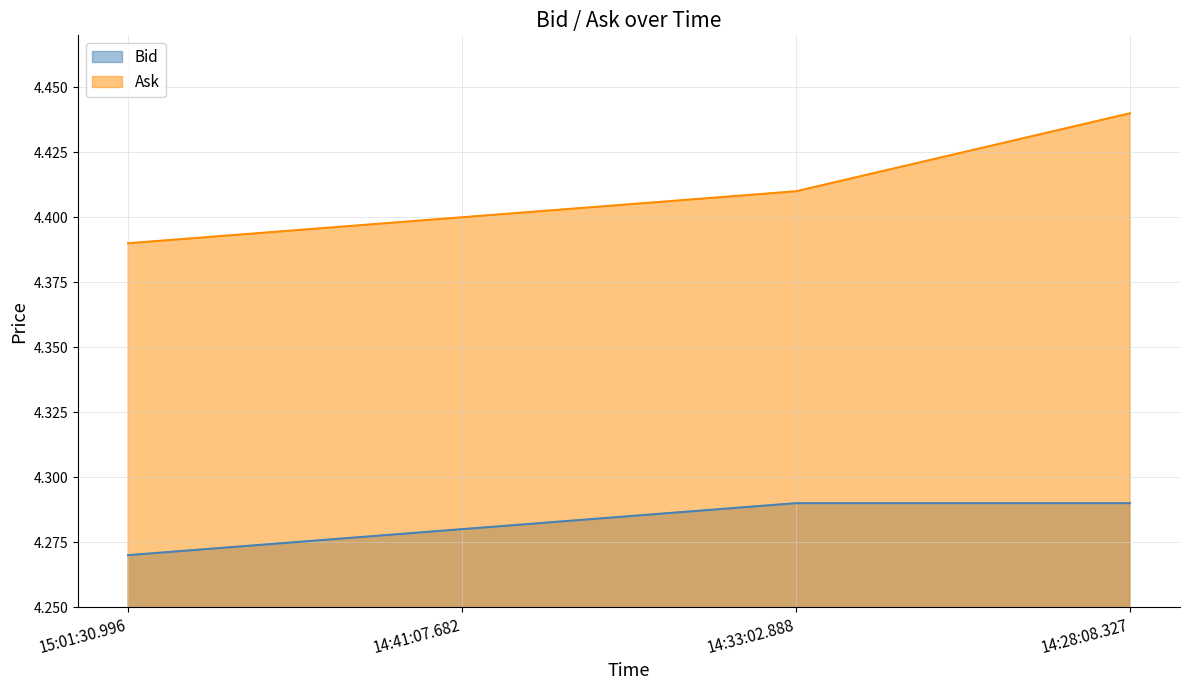

Which series has the largest range (max minus min)?

Ask